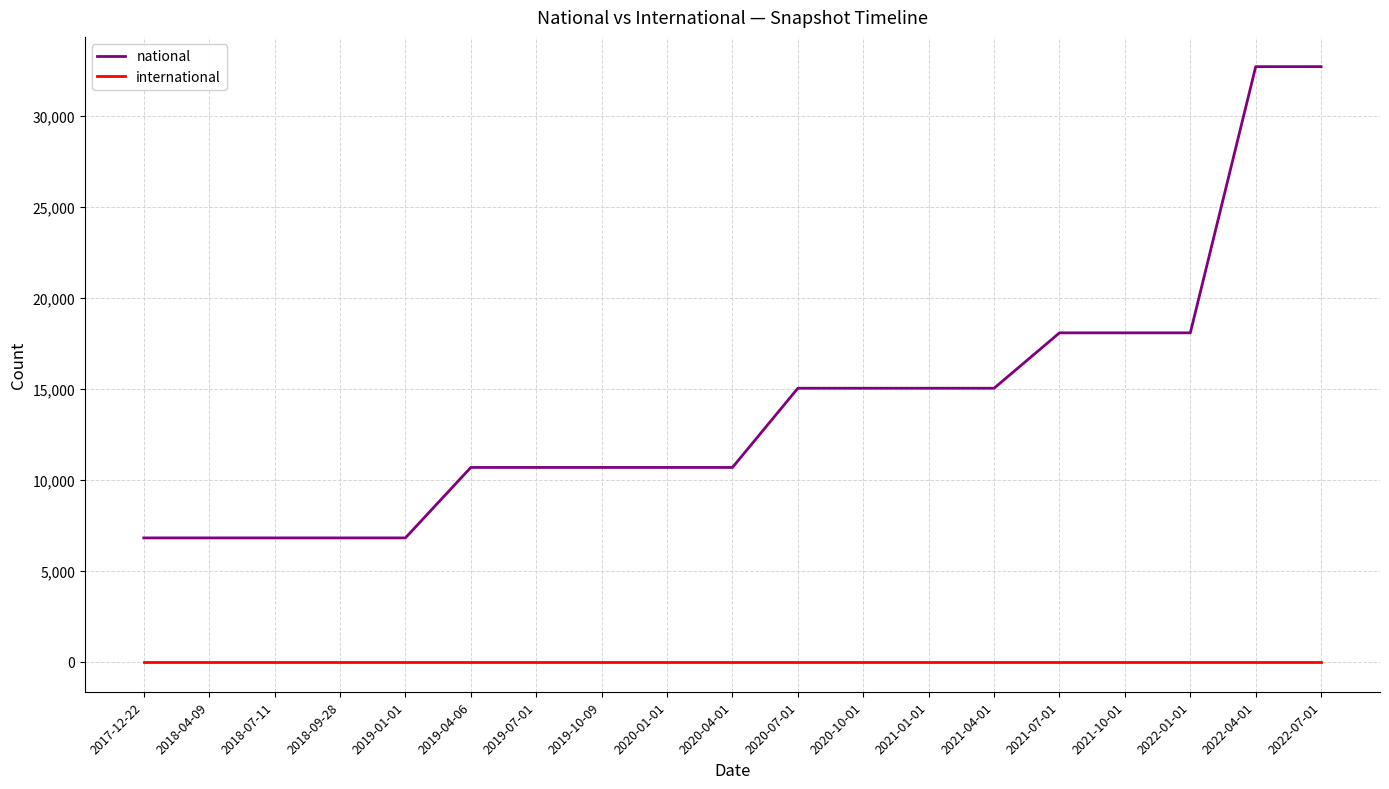

Which series changed the most between 2019-04-06 and 2020-10-01?

national